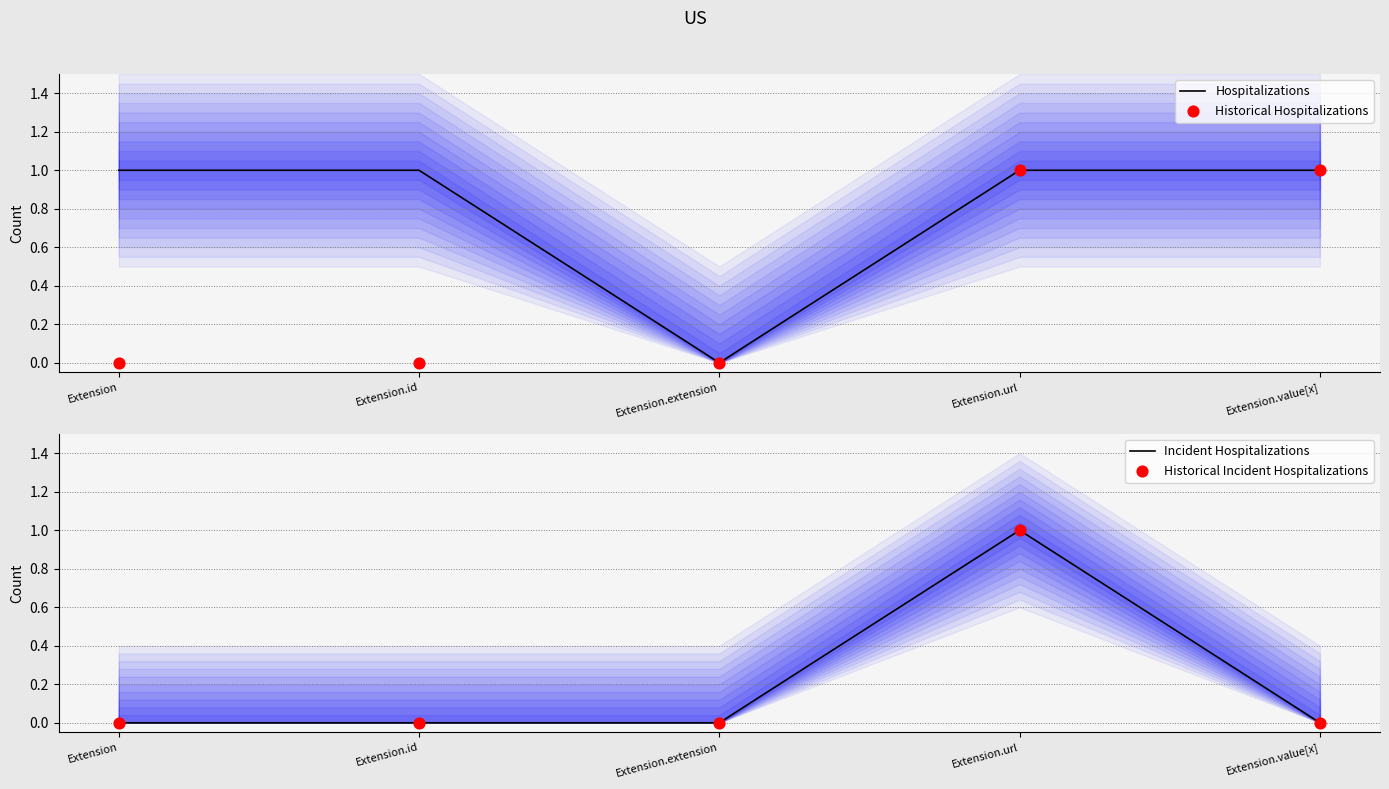

What is the total value across all series at Extension.value[x]?

2